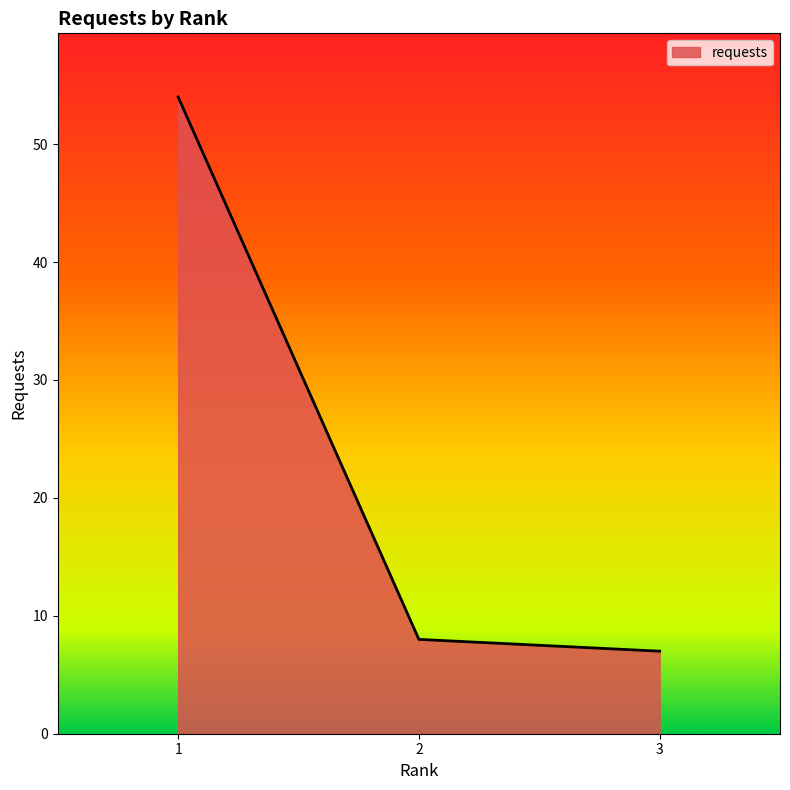

How many categories are shown in the chart?

3